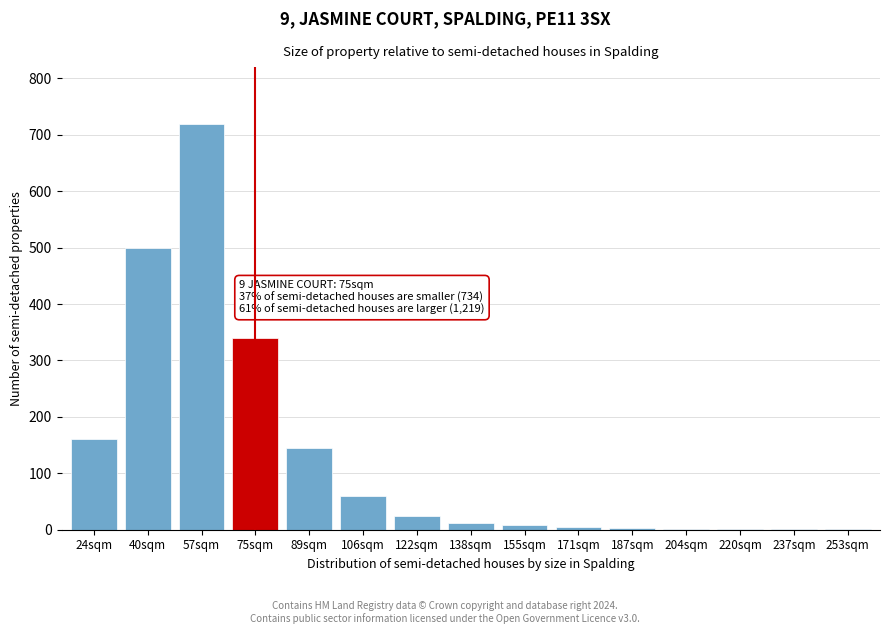

Between 122sqm and 106sqm, which is larger?

106sqm